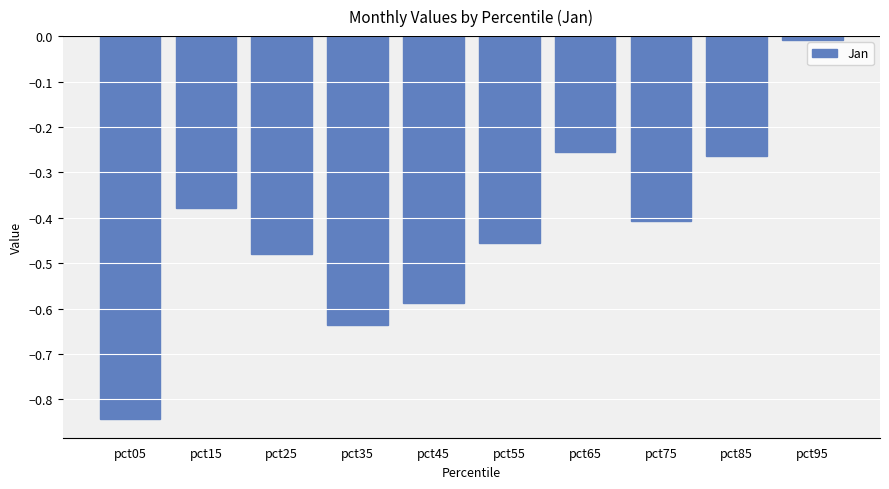

The chart shows a value of -0.6 at pct15. True or false?

False